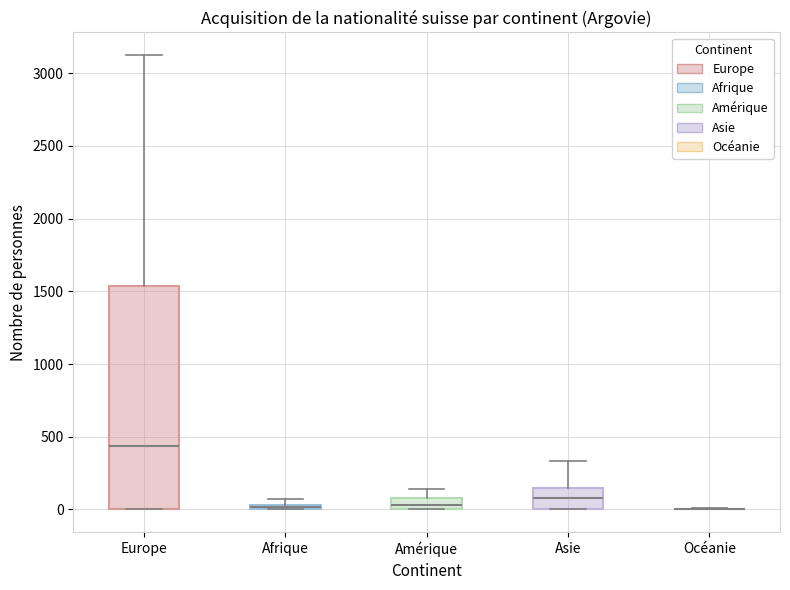

Comparing the boxes themselves (not the whiskers), which one is the tallest?

Europe